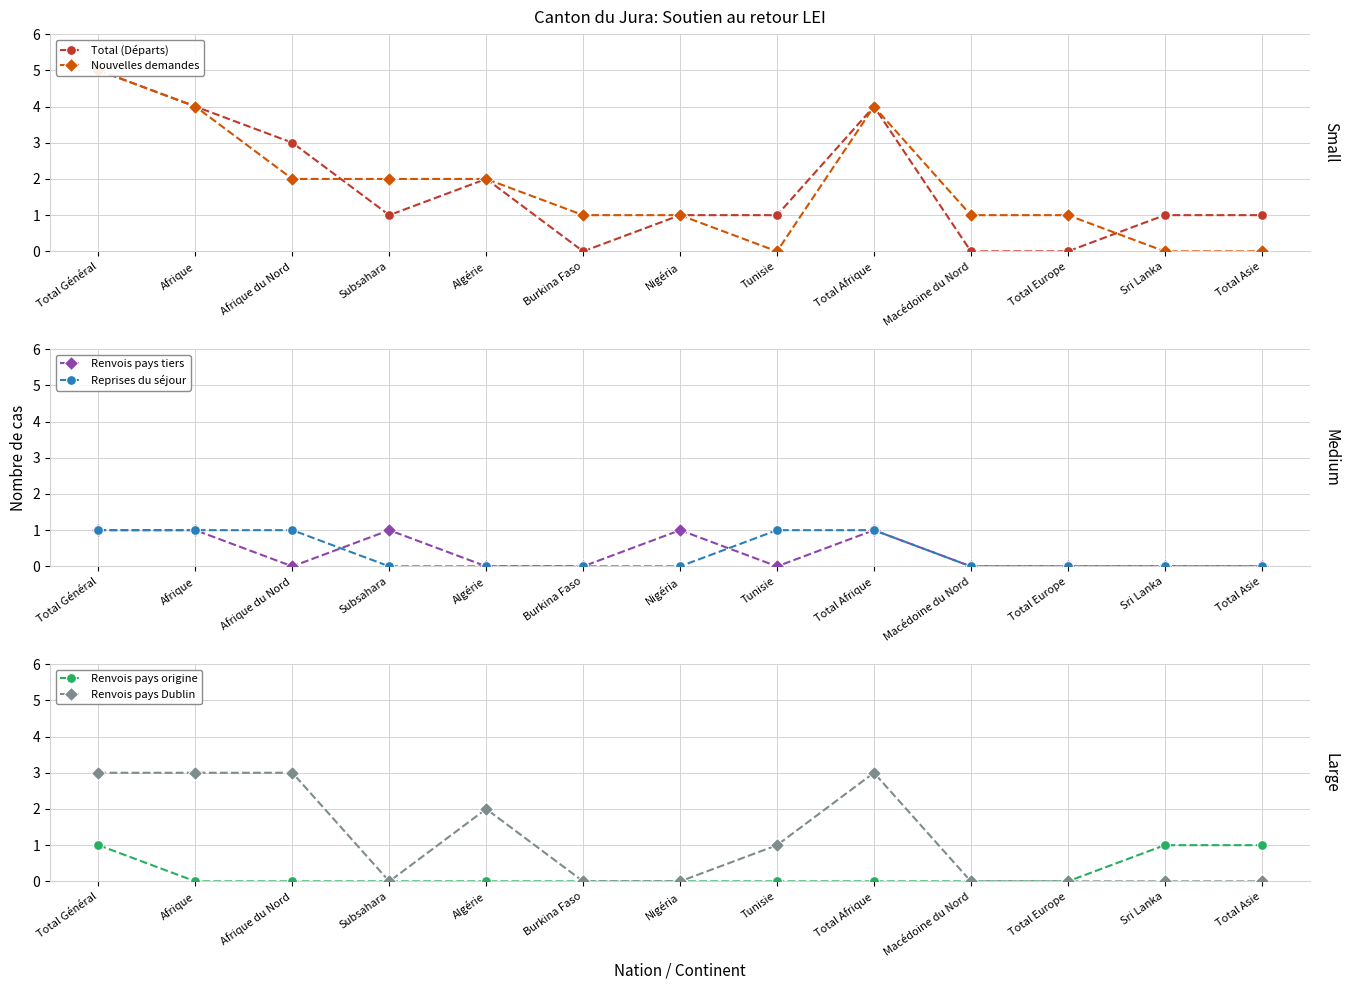

What is the difference between the maximum and minimum values in the Nouvelles demandes series?

5